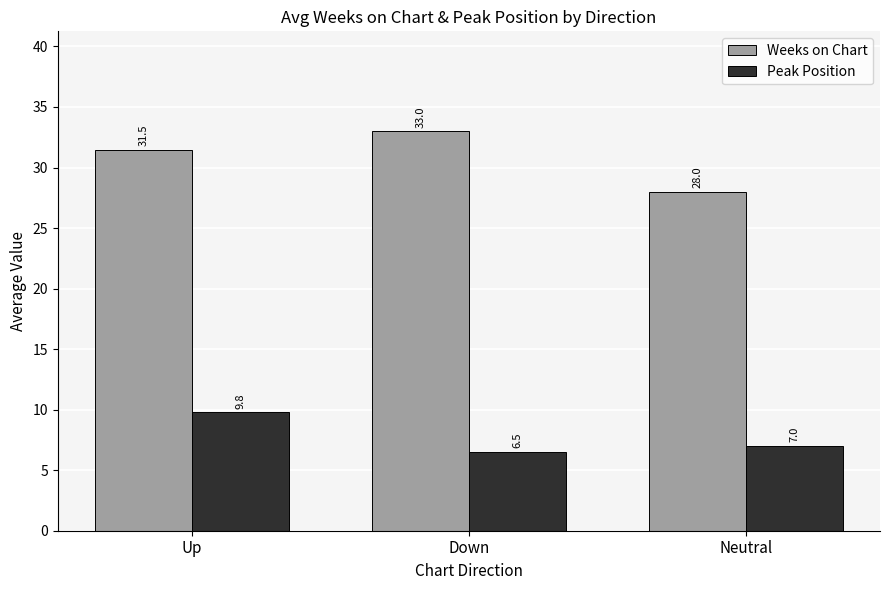

What is the value of the Weeks on Chart bar at the 1st from the left?

31.5